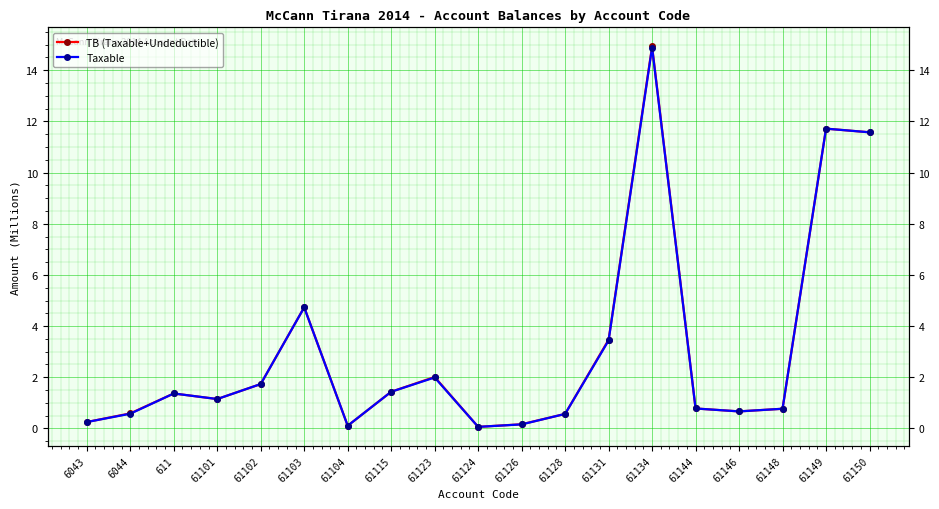

Between 61101 and 61134, which series saw the biggest shift?

TB (Taxable+Undeductible)